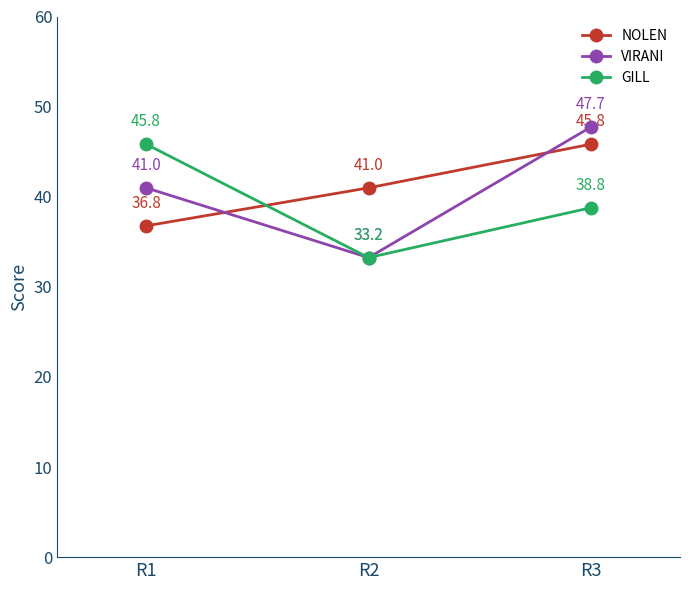

Which series changed the most between R1 and R3?

NOLEN